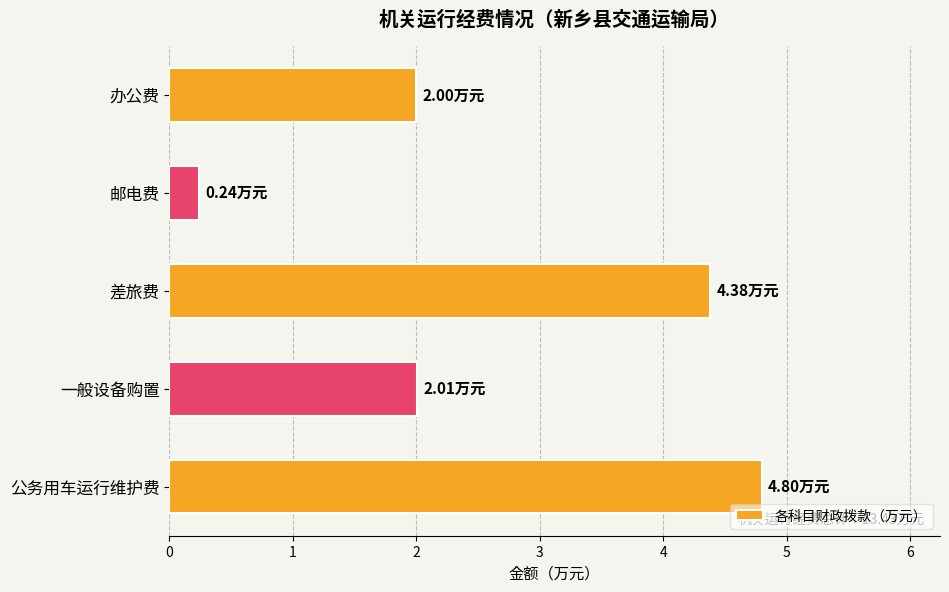

At which category does the chart reach its peak across all series?

公务用车运行维护费